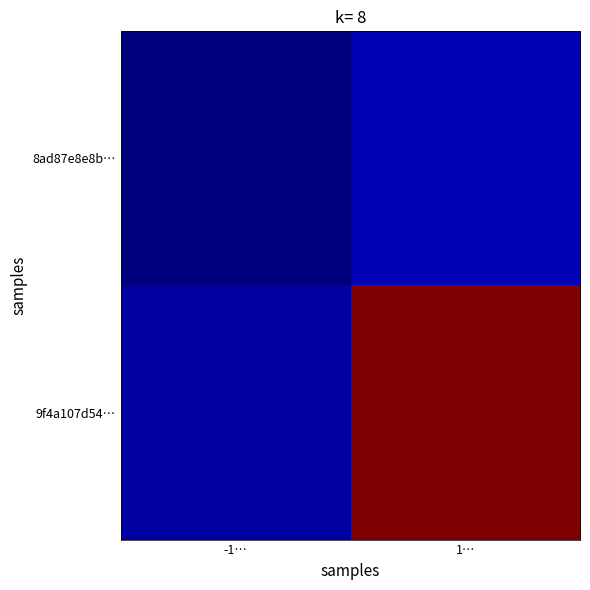

At which category is the sum across all series the highest?

1…